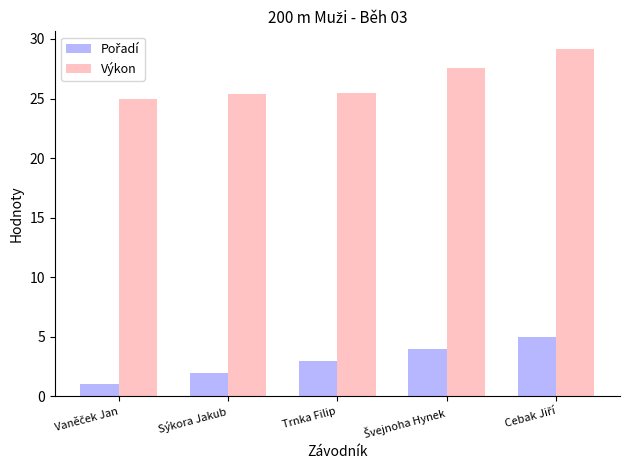

The Výkon series shows 25.3 at Sýkora Jakub. True or false?

True